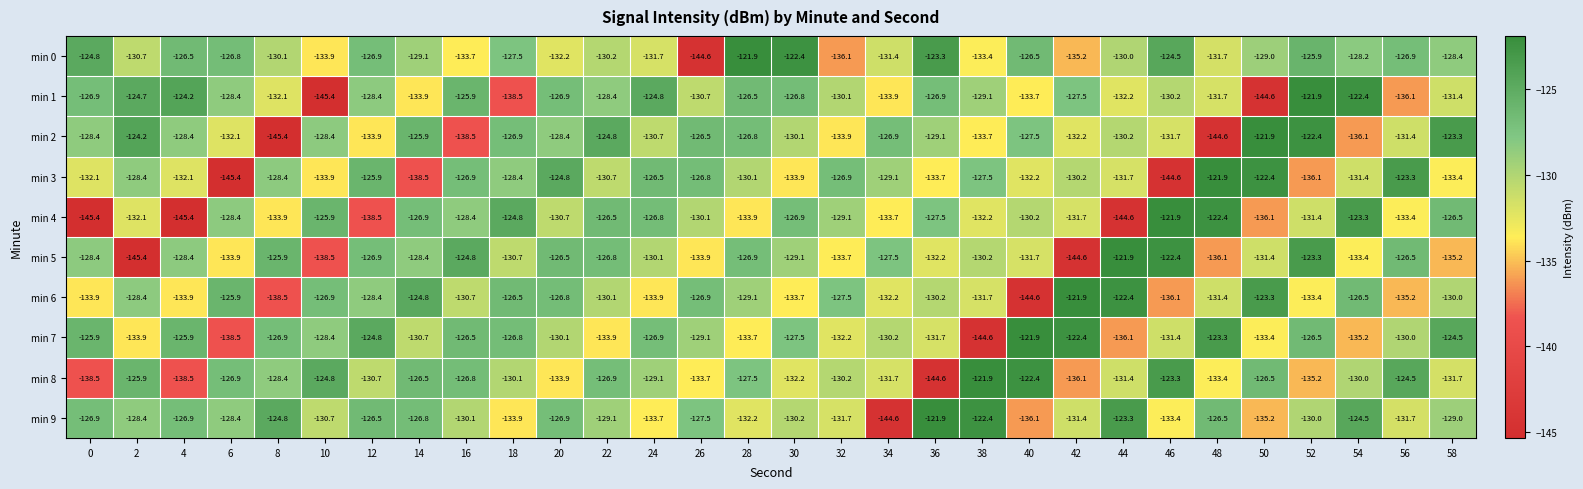

Between 0 and 6, which series saw the biggest shift?

min 4